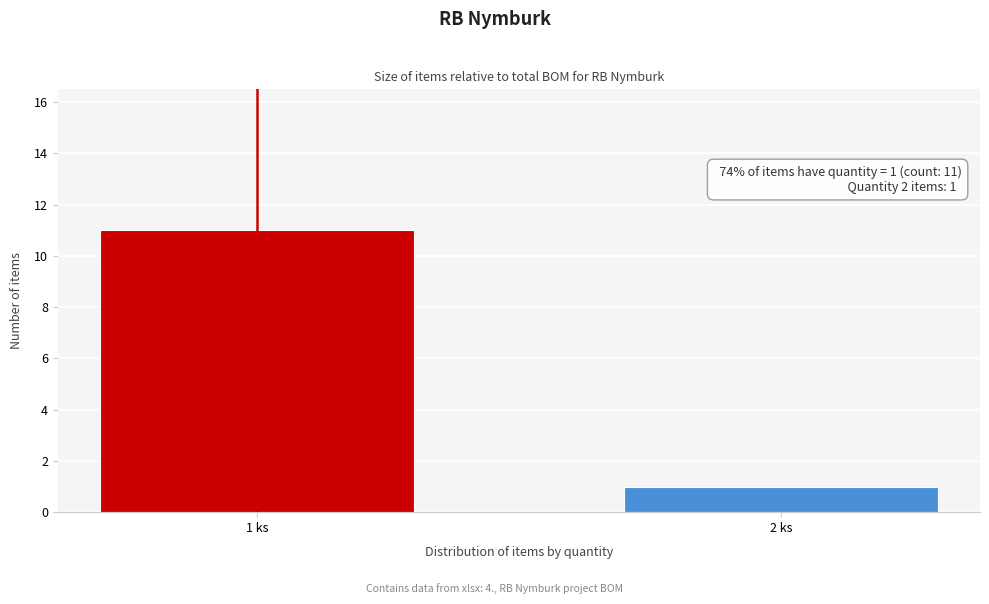

Reading left to right, what are all the values shown in this chart?

11	1